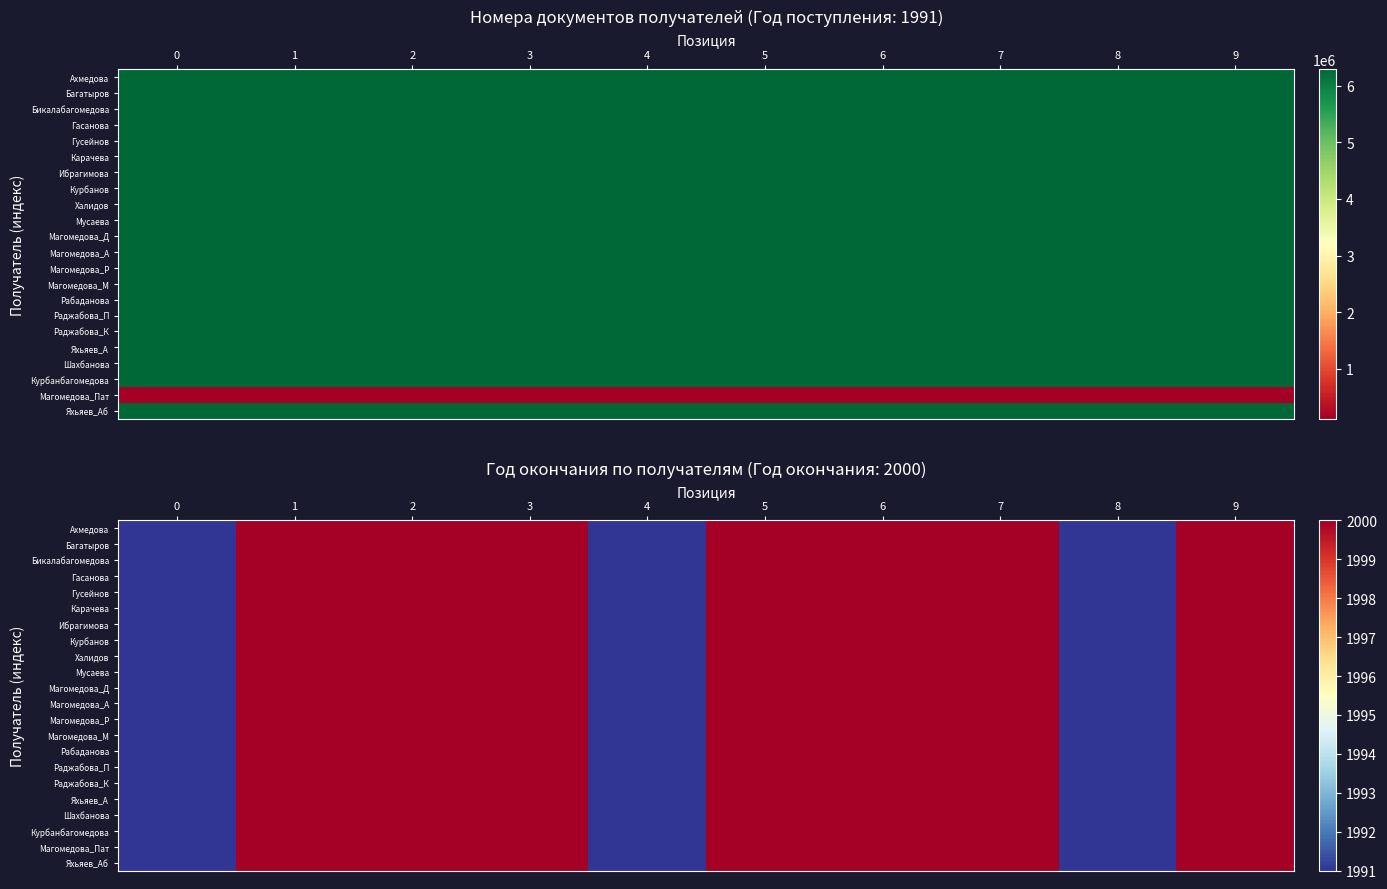

Rank the categories by Магомедова_Д value from lowest to highest.

0, 4, 8, 1, 2, 3, 5, 6, 7, 9